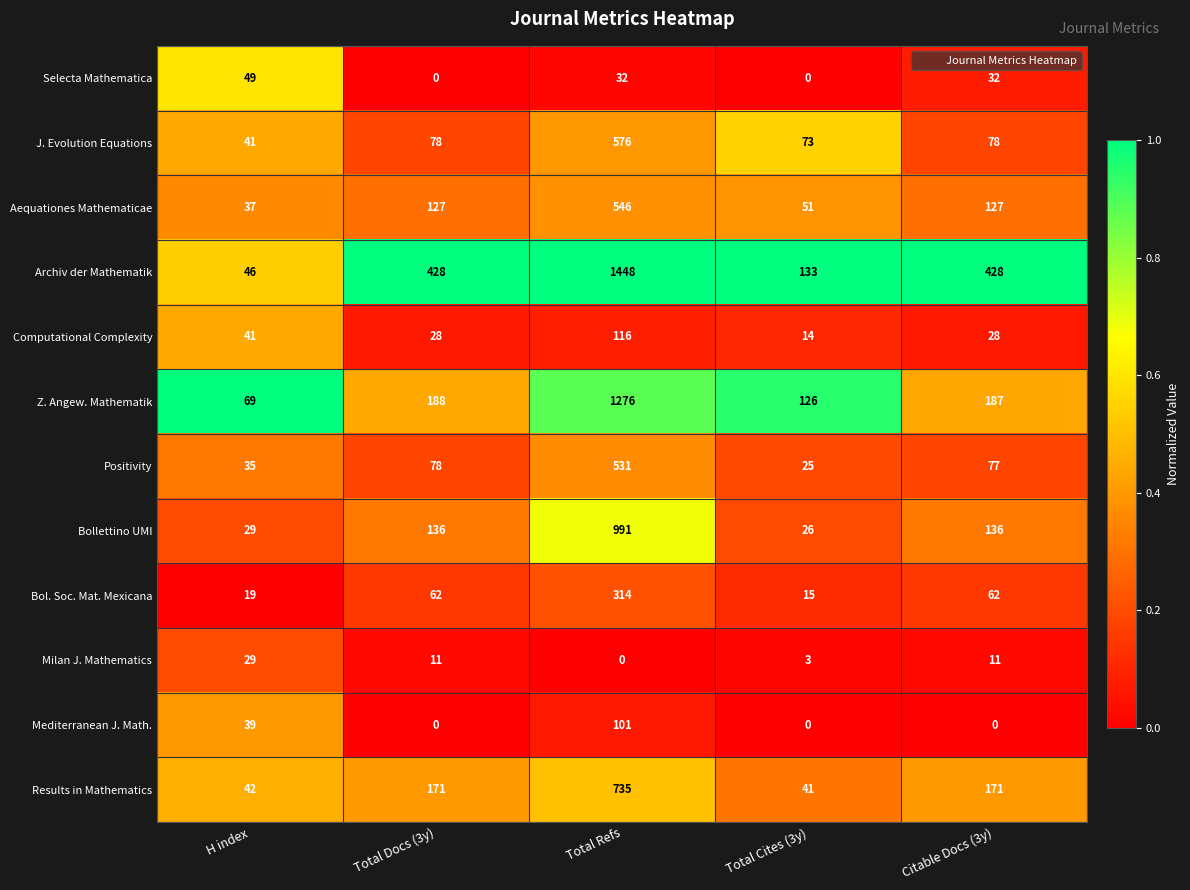

Between H index and Total Refs, which series saw the biggest shift?

Archiv der Mathematik